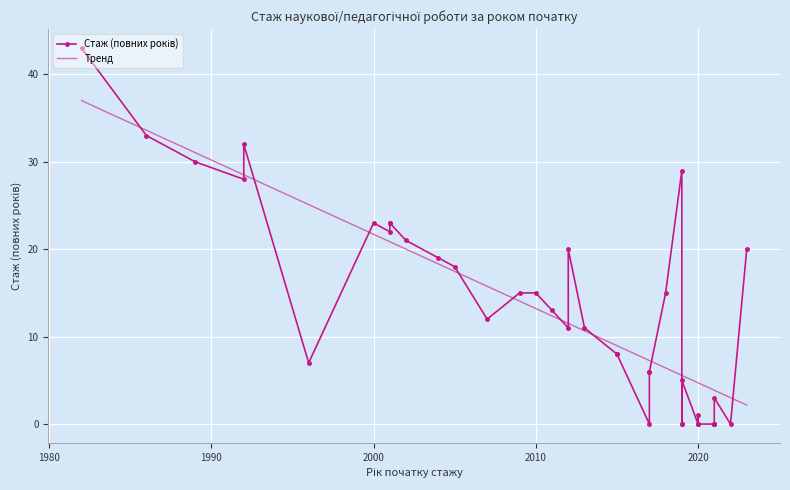

Which has a higher value, 2019 or 1992?

1992